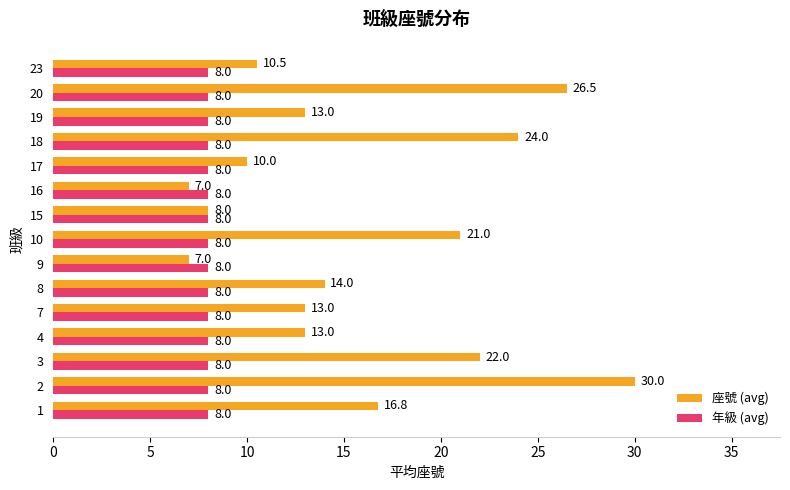

Which series has the largest total across all categories?

座號 (avg)